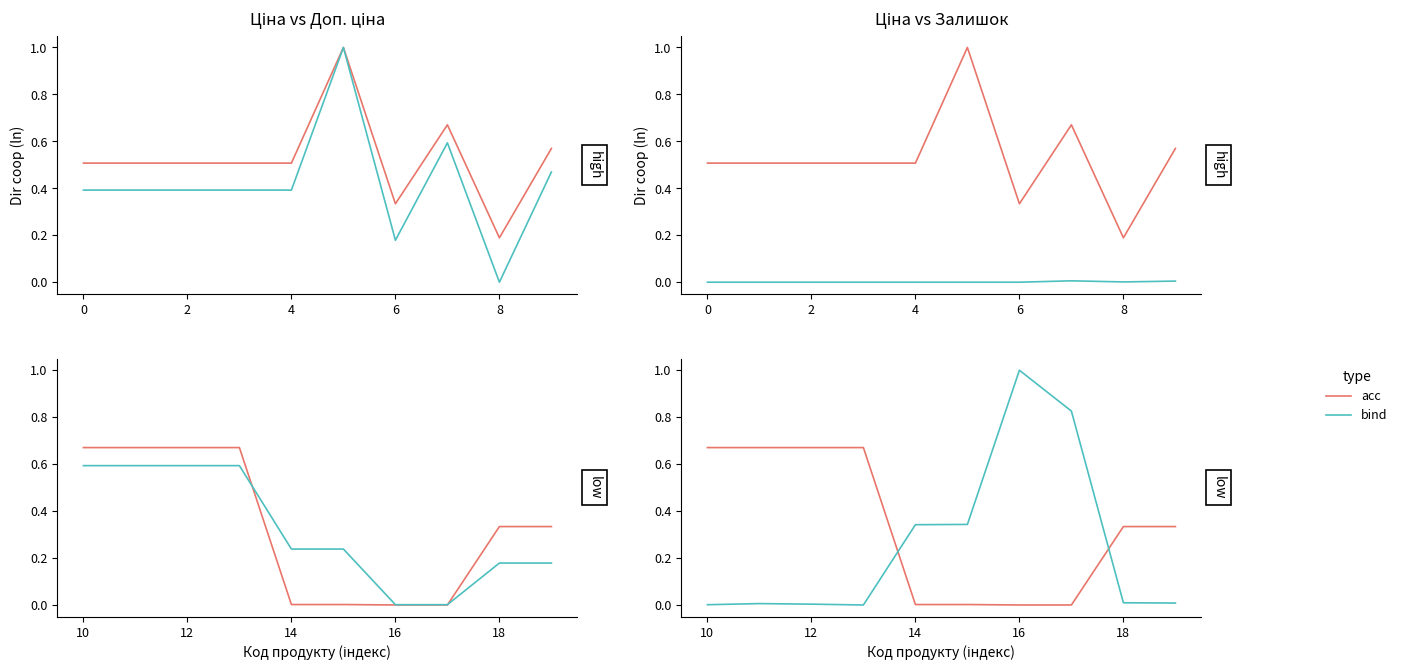

Does the chart have visible grid lines?

No